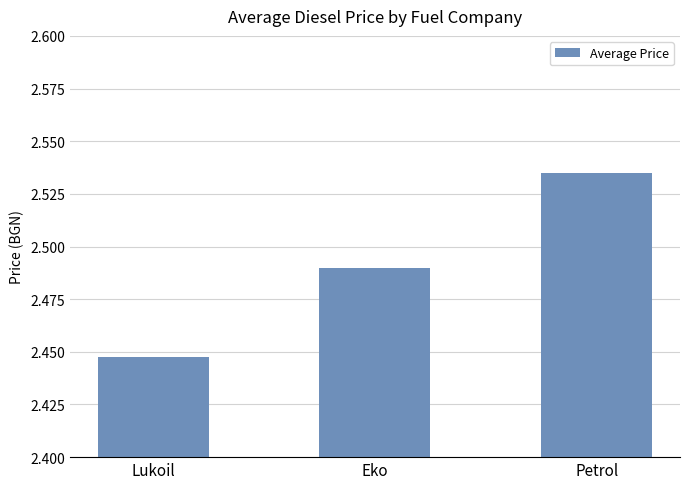

What is the label of the 2nd bar from the right?

Eko